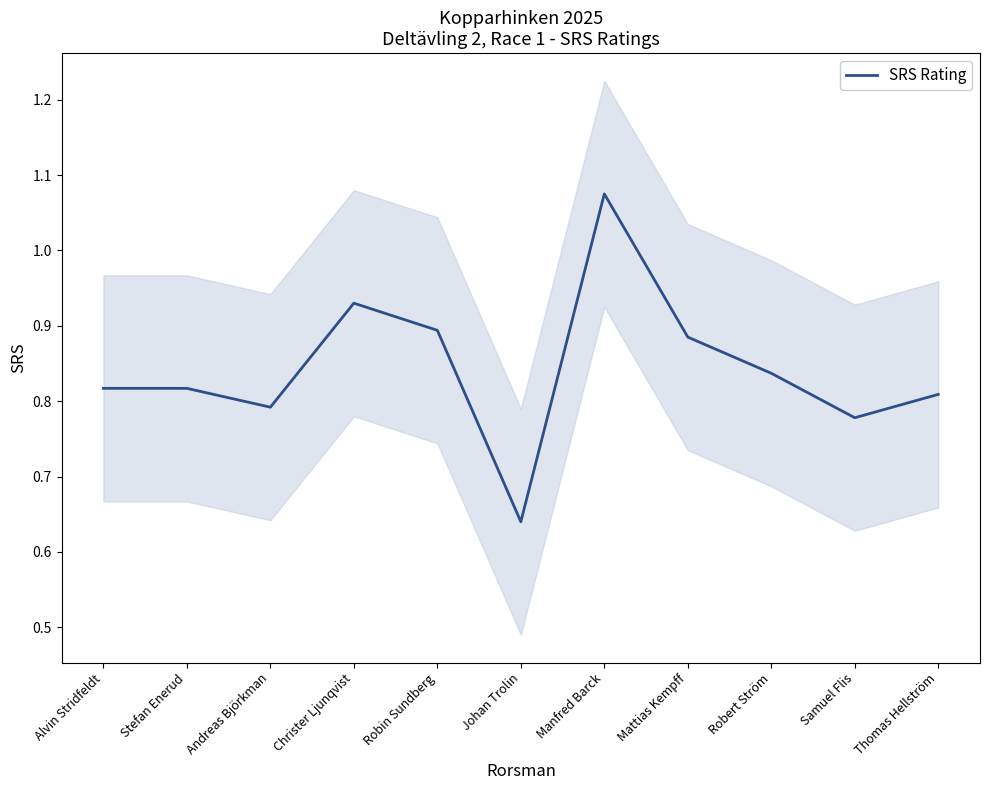

List the labels in order of value, largest first.

Manfred Barck, Christer Ljunqvist, Robin Sundberg, Mattias Kempff, Robert Ström, Alvin Stridfeldt, Stefan Enerud, Thomas Hellström, Andreas Björkman, Samuel Flis, Johan Trolin